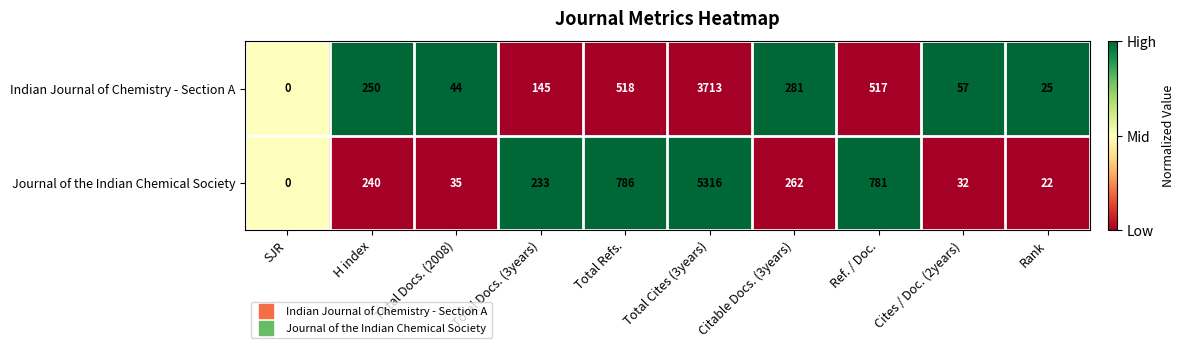

How many data points in Journal of the Indian Chemical Society are less than 240?

5